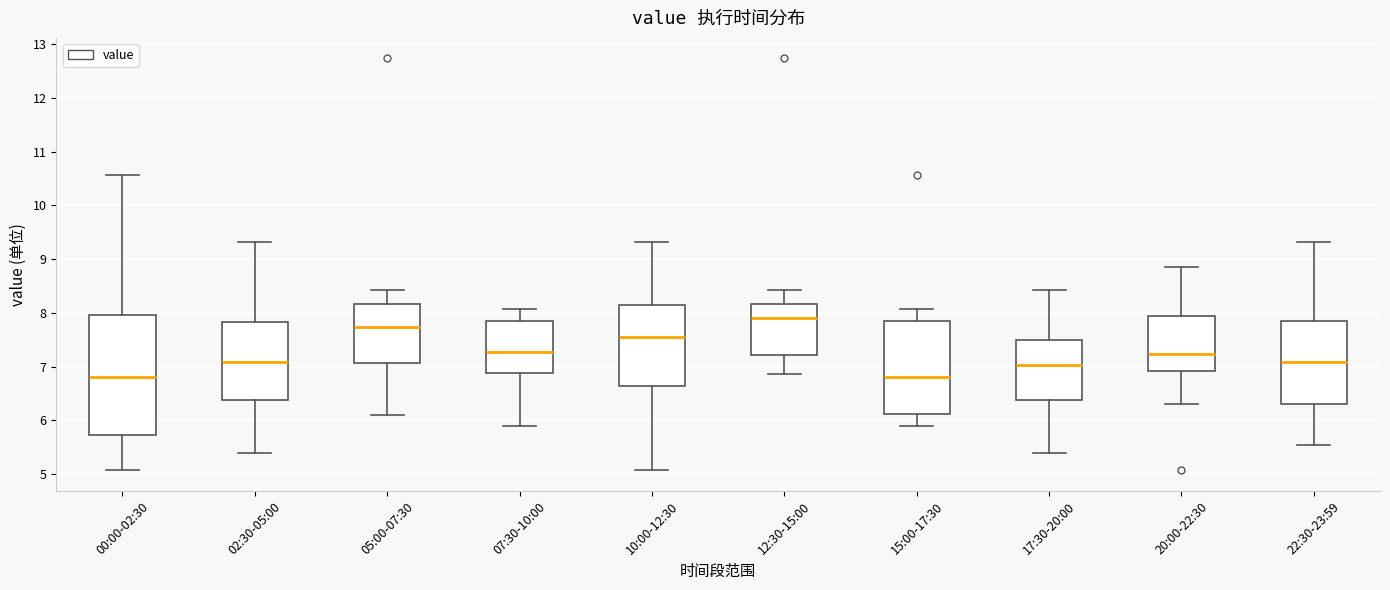

Which box is the tallest, from its lower edge to its upper edge?

00:00-02:30